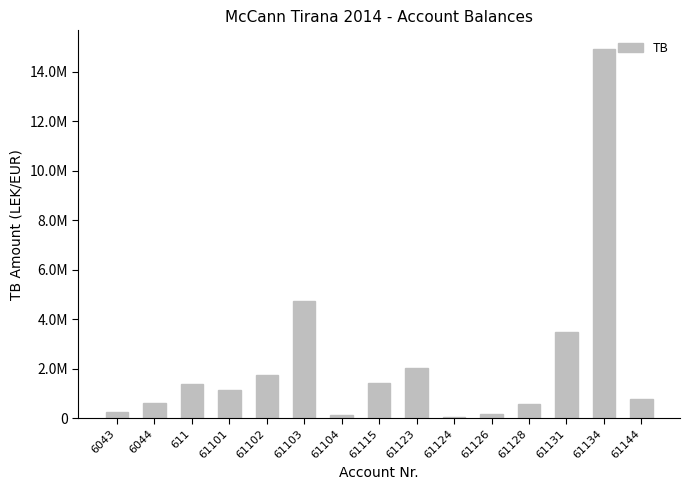

Rank the categories by value from highest to lowest.

61134, 61103, 61131, 61123, 61102, 61115, 611, 61101, 61144, 6044, 61128, 6043, 61126, 61104, 61124